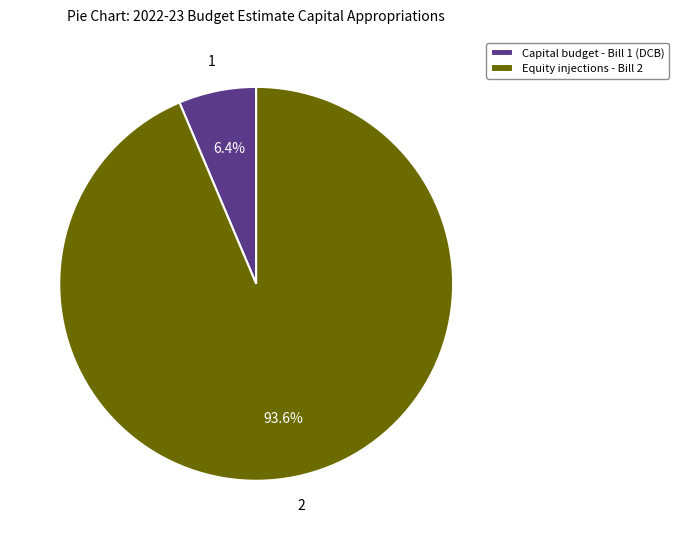

What is the smallest slice in the pie chart?

Capital budget - Bill 1 (DCB)